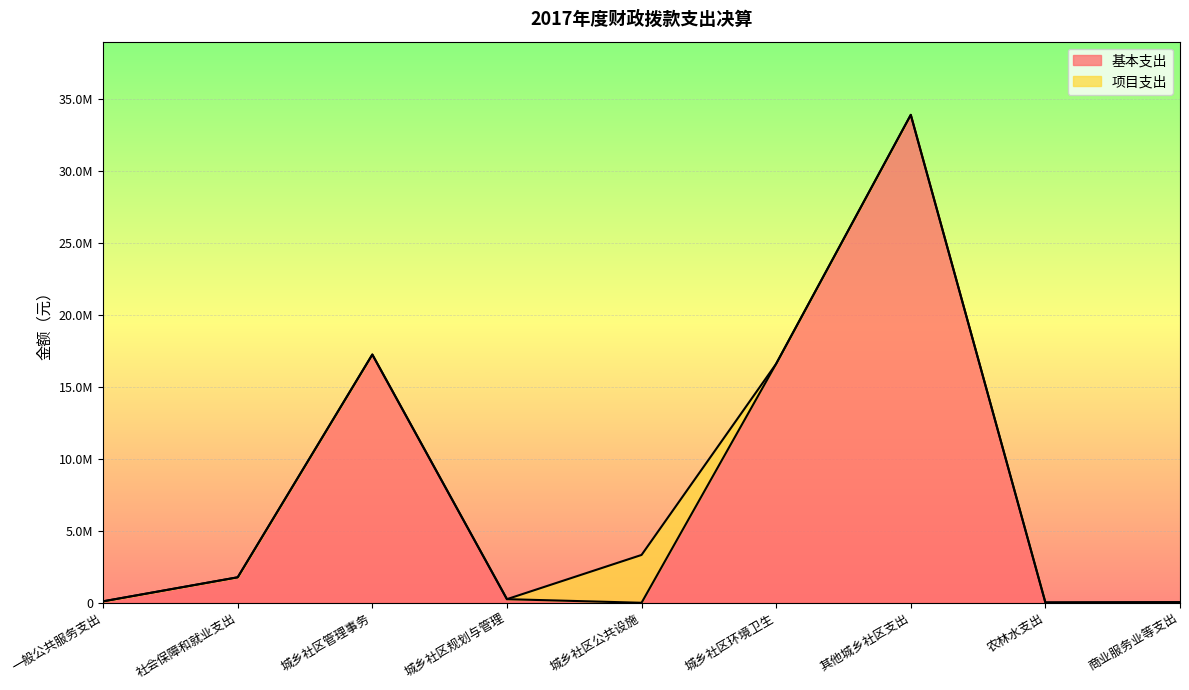

What is the value of the 1st point from the left?

100000.0